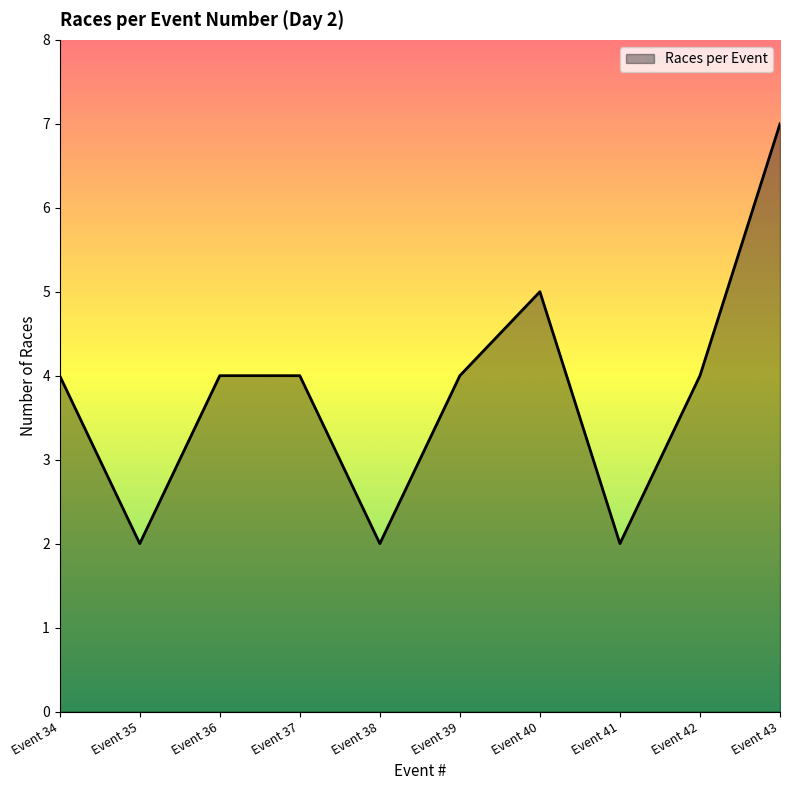

The chart shows a value of 3 at Event 42. True or false?

False